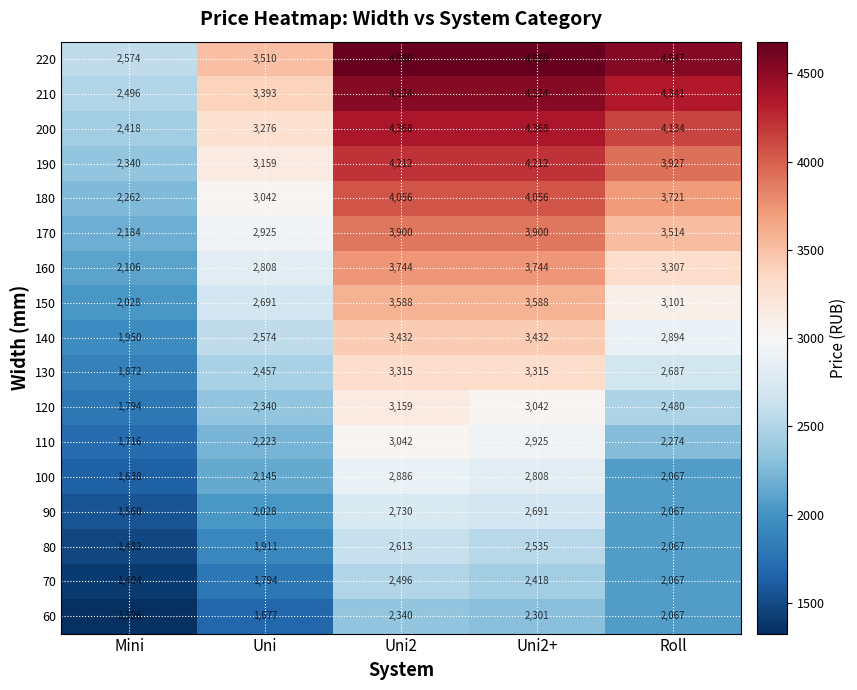

How many series are shown in this chart?

17